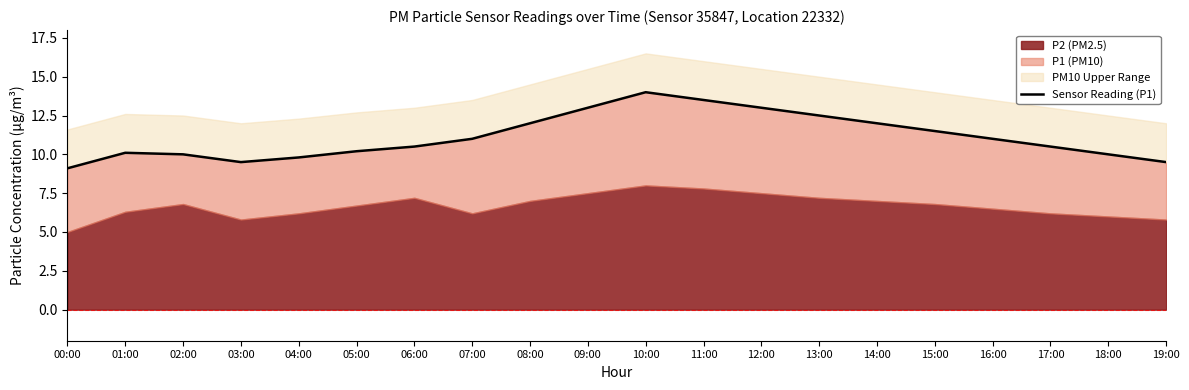

List the labels in order of value, smallest first.

00:00, 03:00, 19:00, 04:00, 02:00, 18:00, 01:00, 05:00, 06:00, 17:00, 07:00, 16:00, 15:00, 08:00, 14:00, 13:00, 09:00, 12:00, 11:00, 10:00